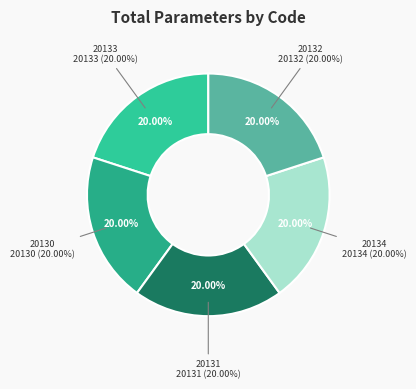

What percentage do Количество граждан (20130) and Номер документа (20134) together represent?

40.0%